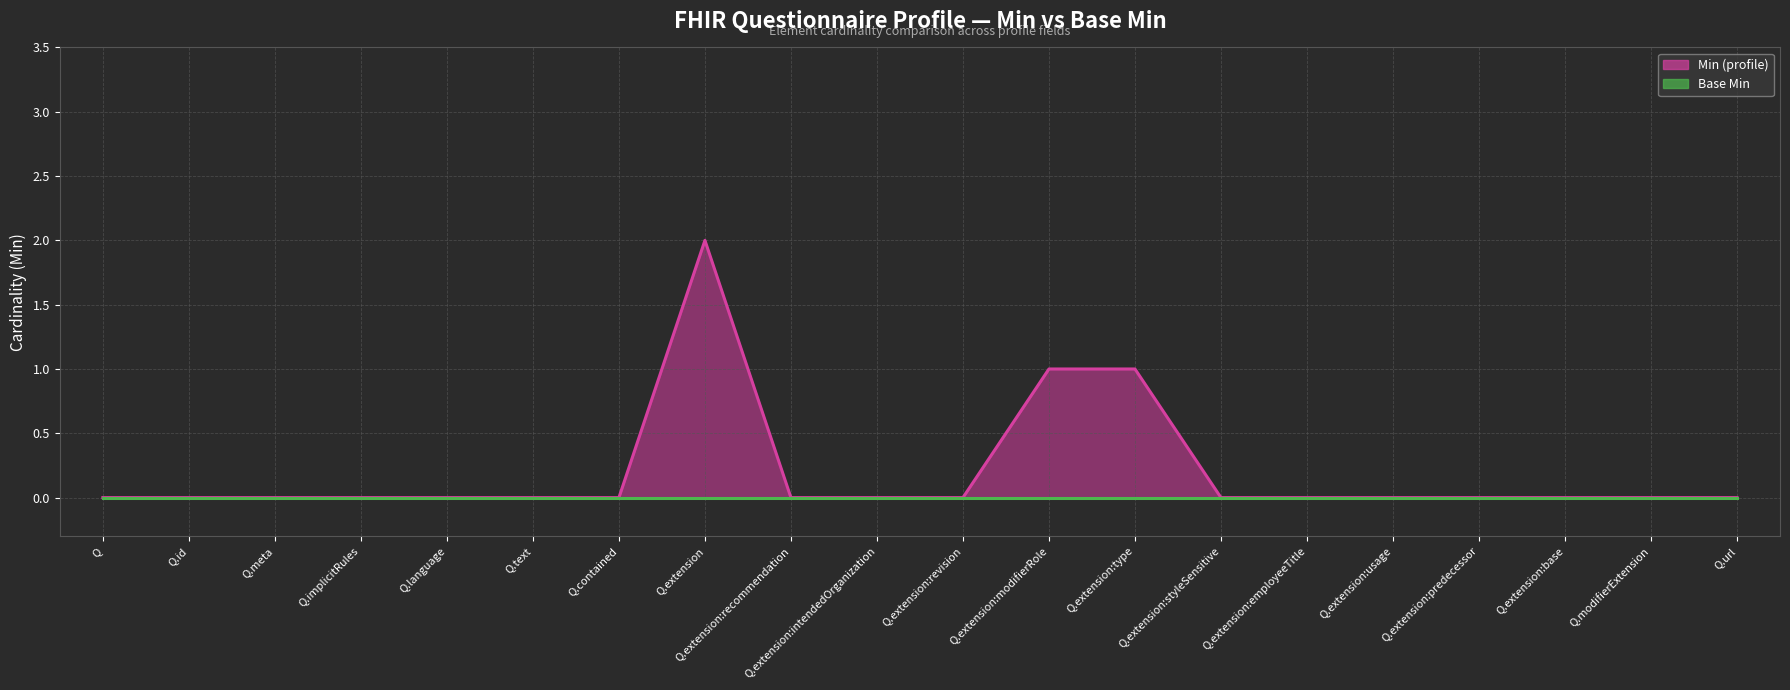

Which series has the largest total across all categories?

Min line